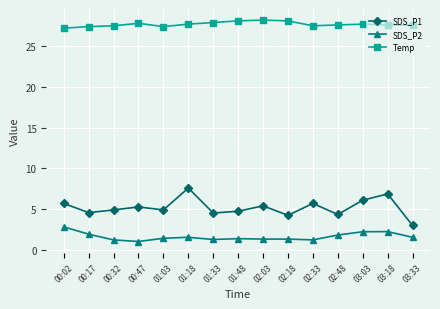

What position from the right is 00:17?

14